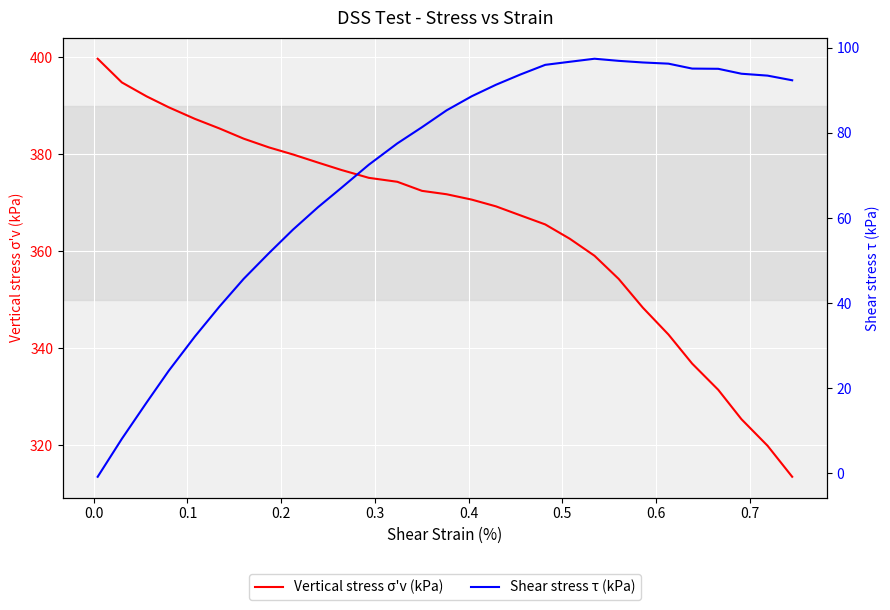

At how many categories does at least one series exceed 117?

29